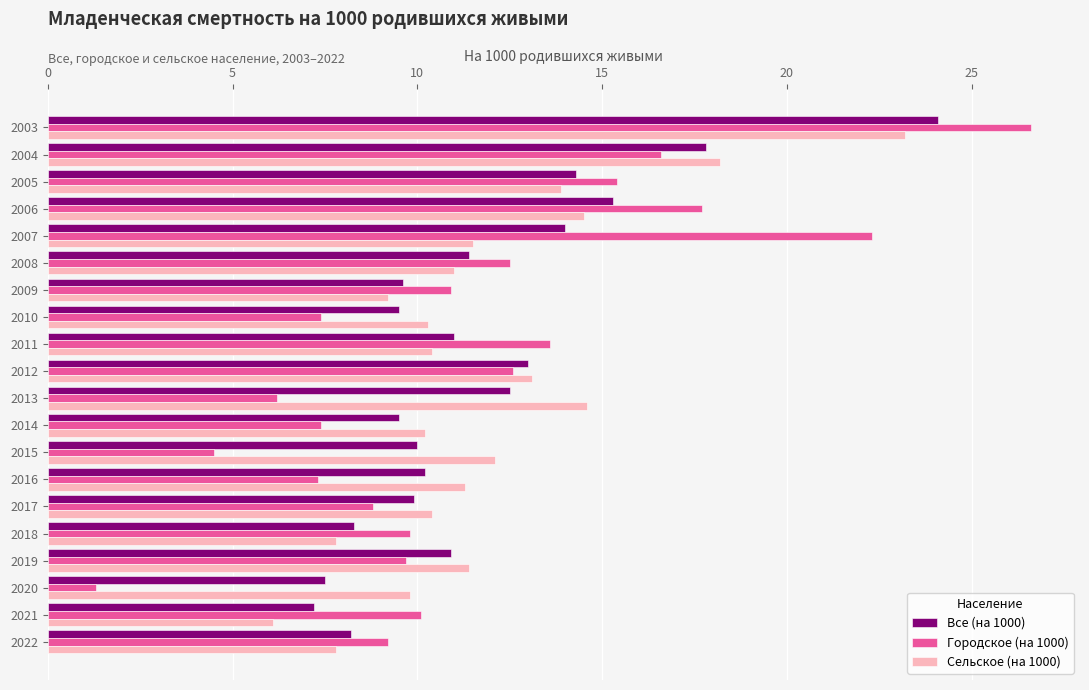

Rank the series at 2007 from lowest to highest value.

Сельское (на 1000), Все (на 1000), Городское (на 1000)